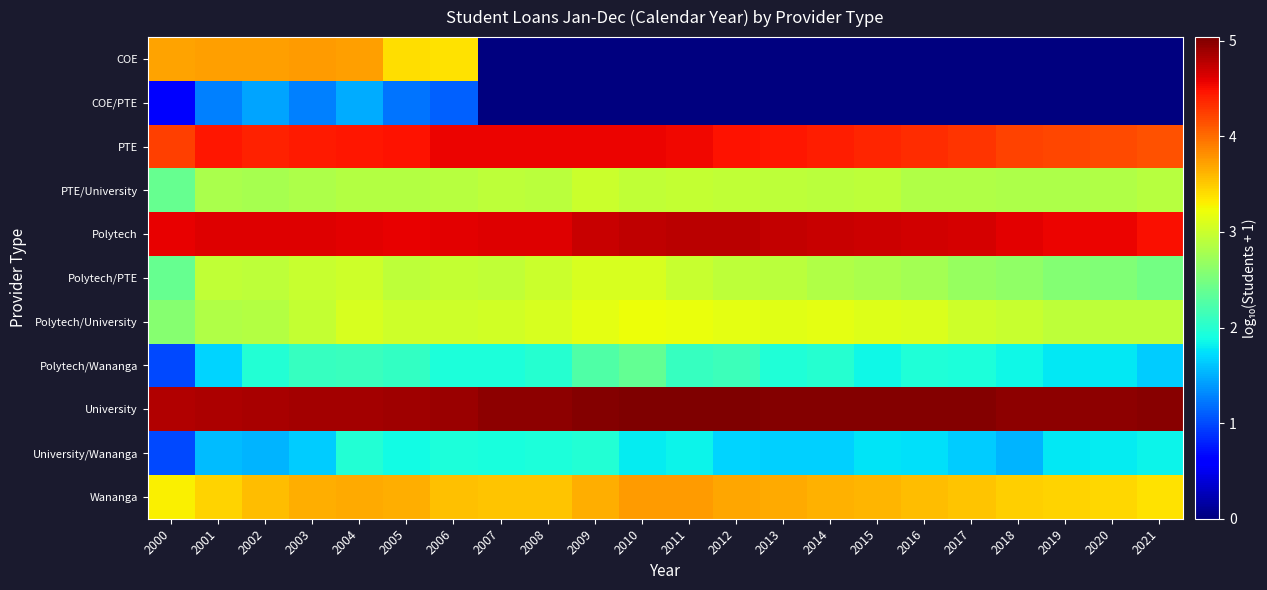

Reading left to right, what are all the values shown in this chart?

COE: 2000=3.7	2001=3.7	2002=3.7	2003=3.7	2004=3.7	2005=3.4	2006=3.4	2007=0.0	2008=0.0	2009=0.0	2010=0.0	2011=0.0	2012=0.0	2013=0.0	2014=0.0	2015=0.0	2016=0.0	2017=0.0	2018=0.0	2019=0.0	2020=0.0	2021=0.0
COE/PTE: 2000=0.6	2001=1.3	2002=1.4	2003=1.3	2004=1.5	2005=1.2	2006=1.1	2007=0.0	2008=0.0	2009=0.0	2010=0.0	2011=0.0	2012=0.0	2013=0.0	2014=0.0	2015=0.0	2016=0.0	2017=0.0	2018=0.0	2019=0.0	2020=0.0	2021=0.0
PTE: 2000=4.2	2001=4.5	2002=4.4	2003=4.4	2004=4.5	2005=4.5	2006=4.6	2007=4.5	2008=4.5	2009=4.6	2010=4.6	2011=4.5	2012=4.5	2013=4.4	2014=4.4	2015=4.4	2016=4.3	2017=4.3	2018=4.2	2019=4.2	2020=4.2	2021=4.1
PTE/University: 2000=2.4	2001=2.8	2002=2.8	2003=2.8	2004=2.9	2005=2.9	2006=2.9	2007=2.9	2008=2.9	2009=3.0	2010=2.9	2011=3.0	2012=2.9	2013=2.9	2014=2.9	2015=2.9	2016=2.9	2017=2.8	2018=2.8	2019=2.8	2020=2.8	2021=2.9
Polytech: 2000=4.6	2001=4.6	2002=4.6	2003=4.6	2004=4.6	2005=4.6	2006=4.6	2007=4.6	2008=4.6	2009=4.7	2010=4.8	2011=4.8	2012=4.8	2013=4.7	2014=4.7	2015=4.7	2016=4.7	2017=4.6	2018=4.6	2019=4.6	2020=4.5	2021=4.5
Polytech/PTE: 2000=2.4	2001=2.9	2002=2.9	2003=3.0	2004=3.0	2005=2.9	2006=3.0	2007=2.9	2008=3.0	2009=3.1	2010=3.1	2011=3.0	2012=2.9	2013=2.9	2014=2.8	2015=2.8	2016=2.8	2017=2.7	2018=2.6	2019=2.6	2020=2.6	2021=2.5
Polytech/University: 2000=2.6	2001=2.8	2002=2.9	2003=3.0	2004=3.1	2005=3.0	2006=3.0	2007=3.0	2008=3.1	2009=3.2	2010=3.2	2011=3.2	2012=3.2	2013=3.1	2014=3.2	2015=3.1	2016=3.1	2017=3.0	2018=3.0	2019=2.9	2020=2.9	2021=2.9
Polytech/Wananga: 2000=1.0	2001=1.7	2002=2.0	2003=2.1	2004=2.1	2005=2.1	2006=1.9	2007=1.9	2008=2.0	2009=2.3	2010=2.4	2011=2.1	2012=2.1	2013=2.0	2014=2.0	2015=1.9	2016=2.0	2017=1.9	2018=1.9	2019=1.8	2020=1.8	2021=1.6
University: 2000=4.8	2001=4.8	2002=4.9	2003=4.9	2004=4.9	2005=4.9	2006=4.9	2007=5.0	2008=5.0	2009=5.0	2010=5.0	2011=5.0	2012=5.0	2013=5.0	2014=5.0	2015=5.0	2016=5.0	2017=5.0	2018=5.0	2019=5.0	2020=5.0	2021=5.0
University/Wananga: 2000=1.0	2001=1.6	2002=1.5	2003=1.6	2004=2.0	2005=1.9	2006=1.9	2007=1.9	2008=1.9	2009=2.0	2010=1.8	2011=1.8	2012=1.7	2013=1.7	2014=1.7	2015=1.8	2016=1.7	2017=1.6	2018=1.5	2019=1.8	2020=1.8	2021=1.8
Wananga: 2000=3.3	2001=3.5	2002=3.6	2003=3.7	2004=3.7	2005=3.6	2006=3.5	2007=3.5	2008=3.5	2009=3.7	2010=3.8	2011=3.7	2012=3.7	2013=3.7	2014=3.6	2015=3.6	2016=3.6	2017=3.5	2018=3.5	2019=3.5	2020=3.4	2021=3.4